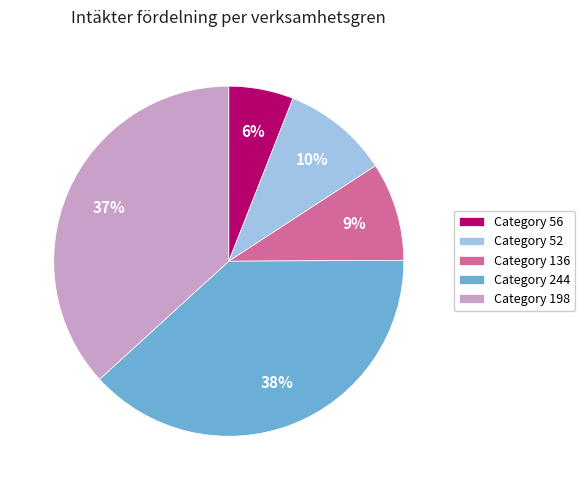

To the nearest percent, what is the combined percentage of Category 198 and Category 52?

47%